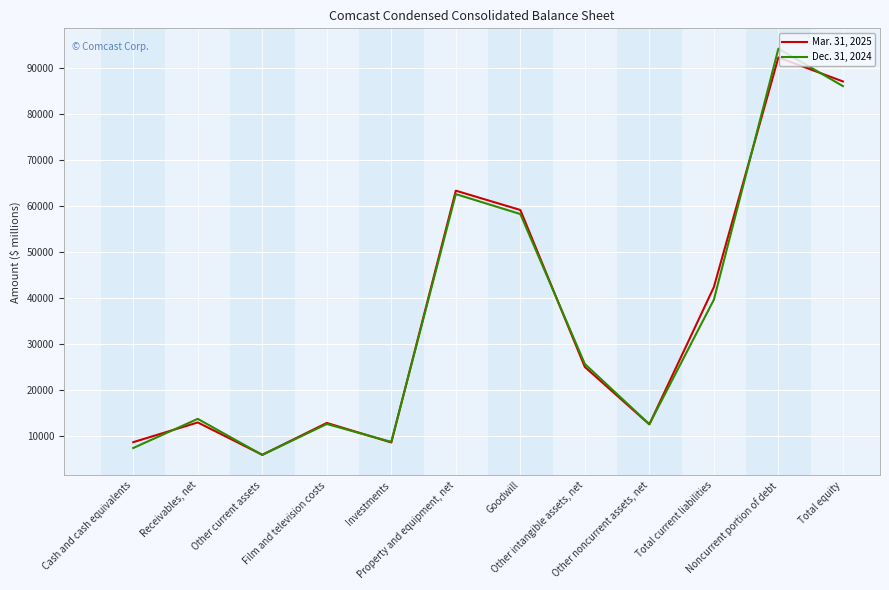

True or false: Mar. 31, 2025 and Dec. 31, 2024 intersect in this chart.

True